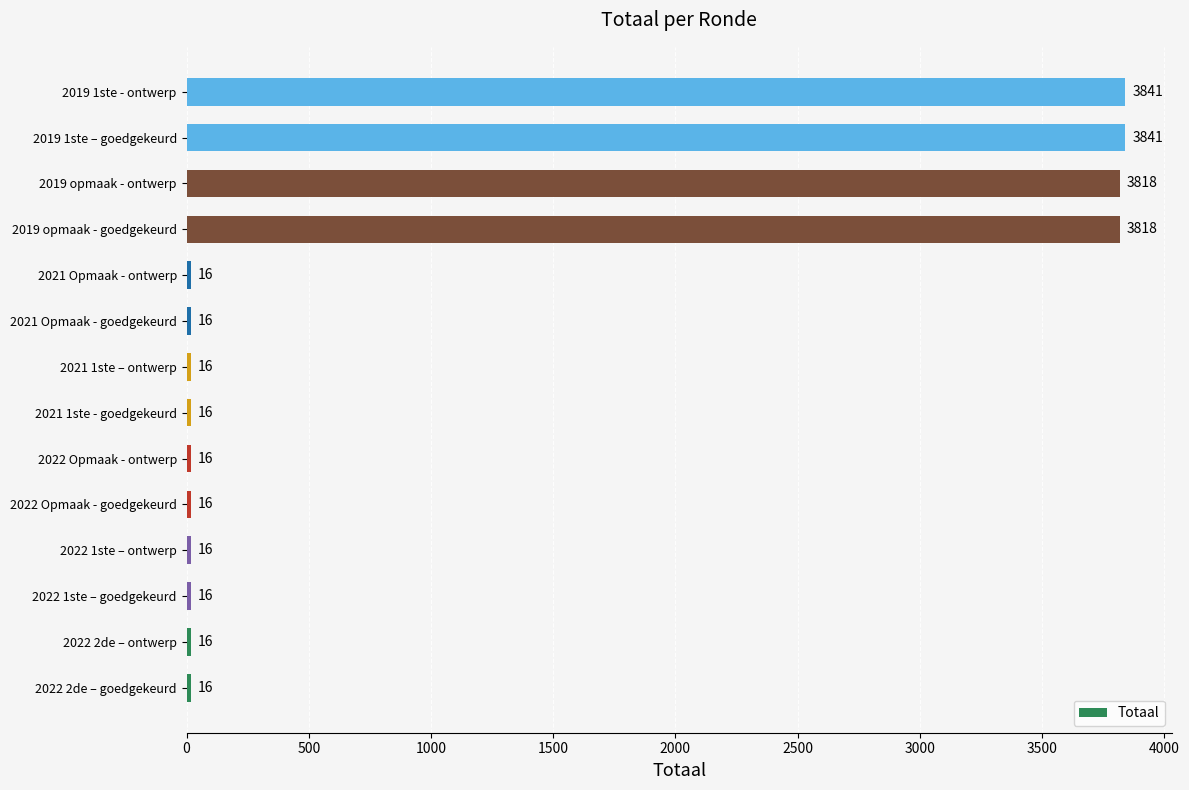

Reading bottom to top, list all the values displayed in this chart.

16	16	16	16	16	16	16	16	16	16	3818	3818	3841	3841